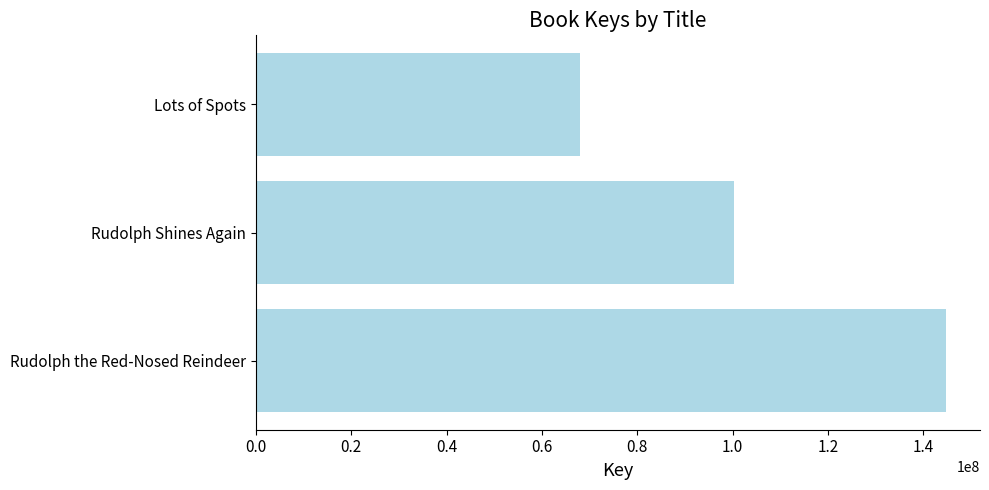

What value does the data have at Lots of Spots?

68047968